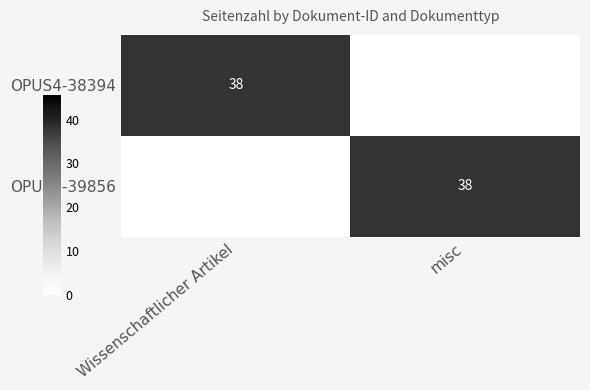

Is it true that OPUS4-38394 equals 38 at Wissenschaftlicher Artikel?

True